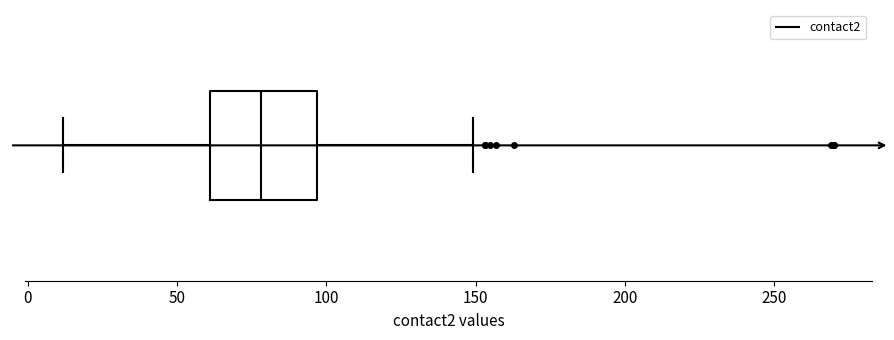

Read this box plot against the x-axis: the position of the median line, the range covered by the box, and the ends of both whiskers. The values are not printed on the chart, so give them approximately, as read against the axis.

median 80, box 60 to 95, whiskers 10 to 150